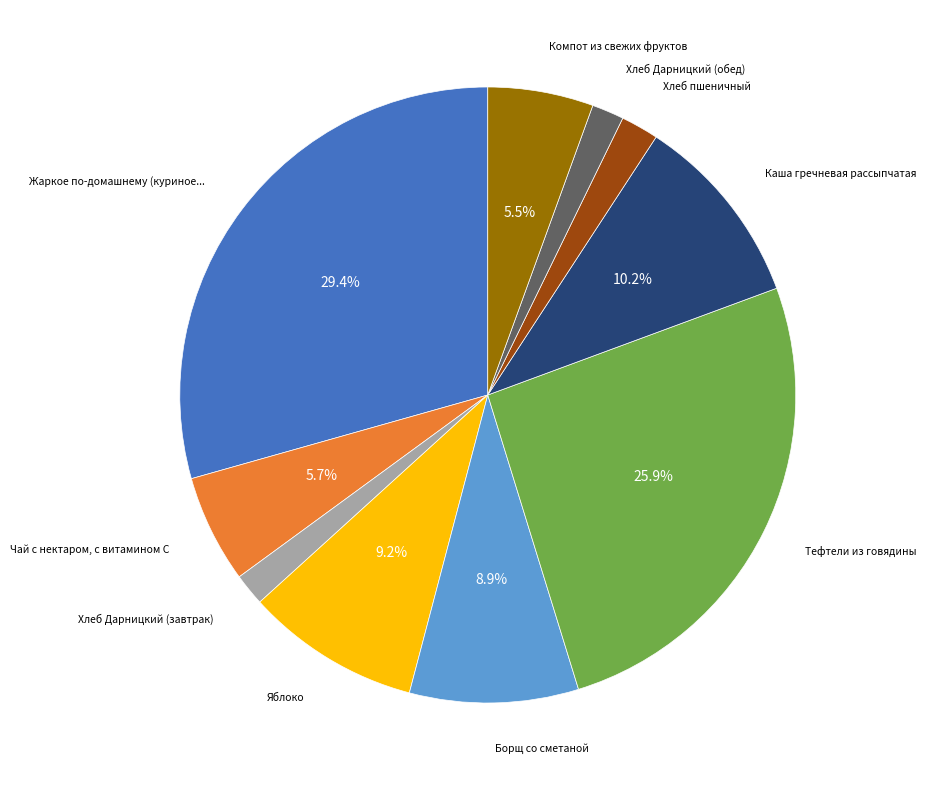

To the nearest percent, what is the difference between the largest and smallest slice percentages?

28%